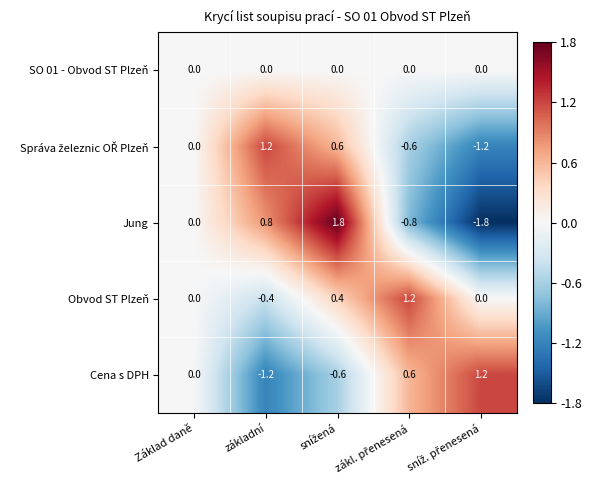

What is the minimum value shown in the chart?

-1.8